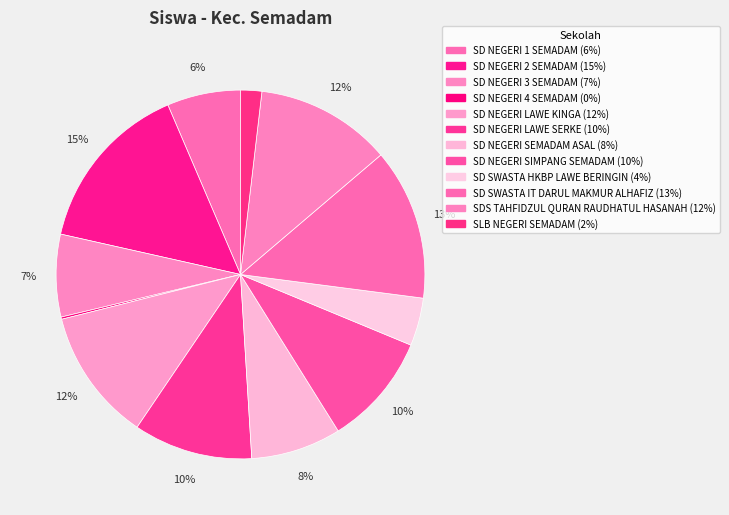

What is the ratio of the value at SD NEGERI 1 SEMADAM to the value at SD NEGERI LAWE SERKE?

0.6